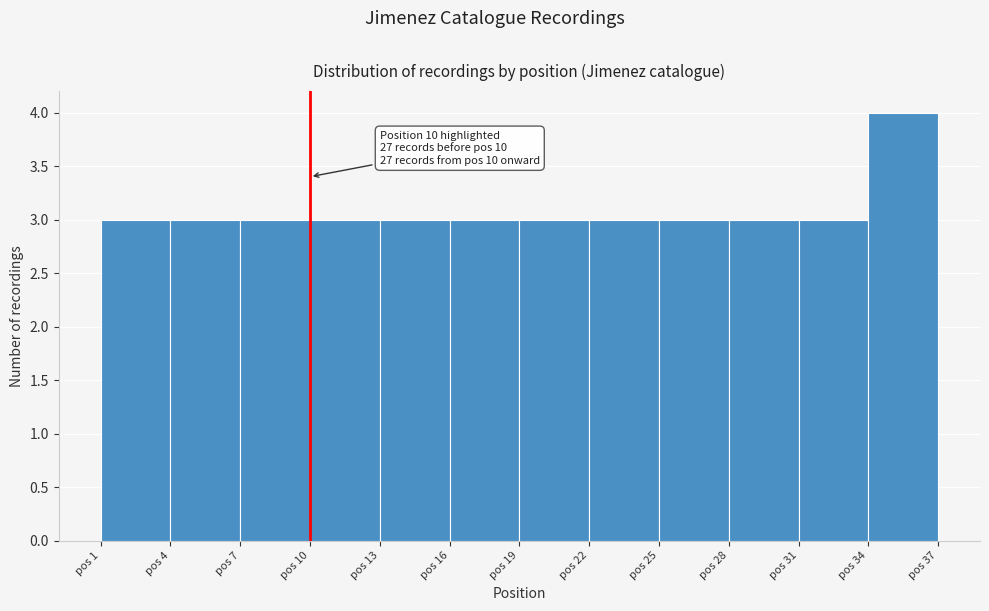

Over which range of the x-axis is the bar tallest?

34 to 37